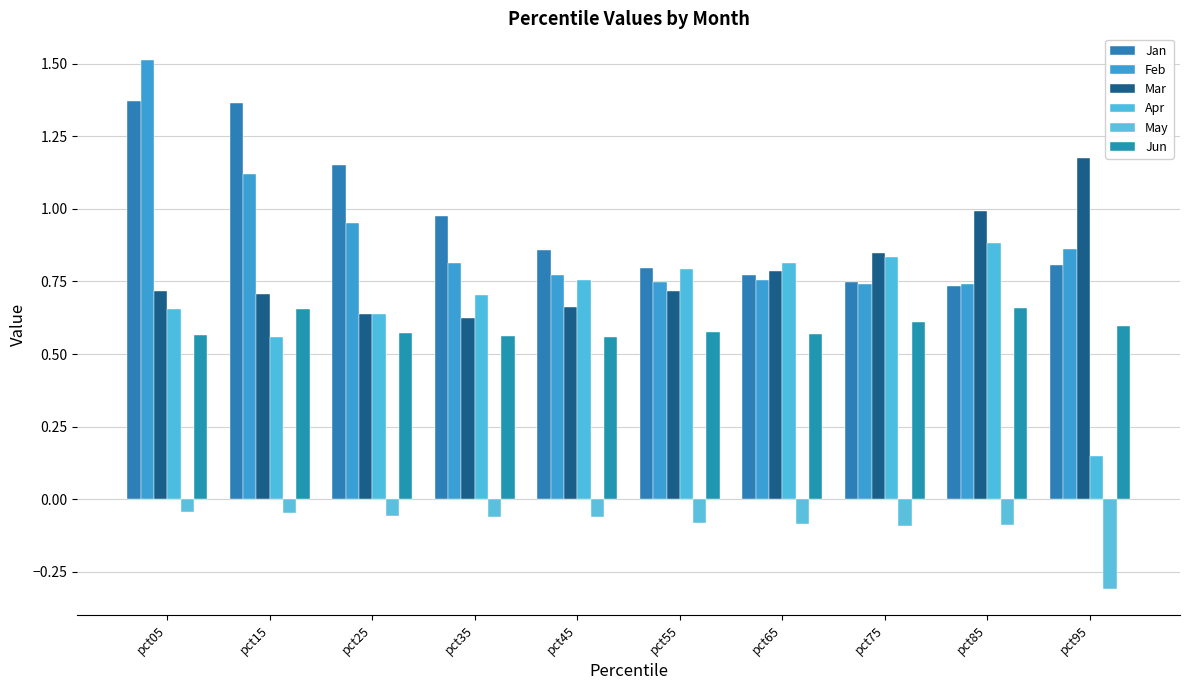

Which has a higher value, pct25 or pct75?

pct25